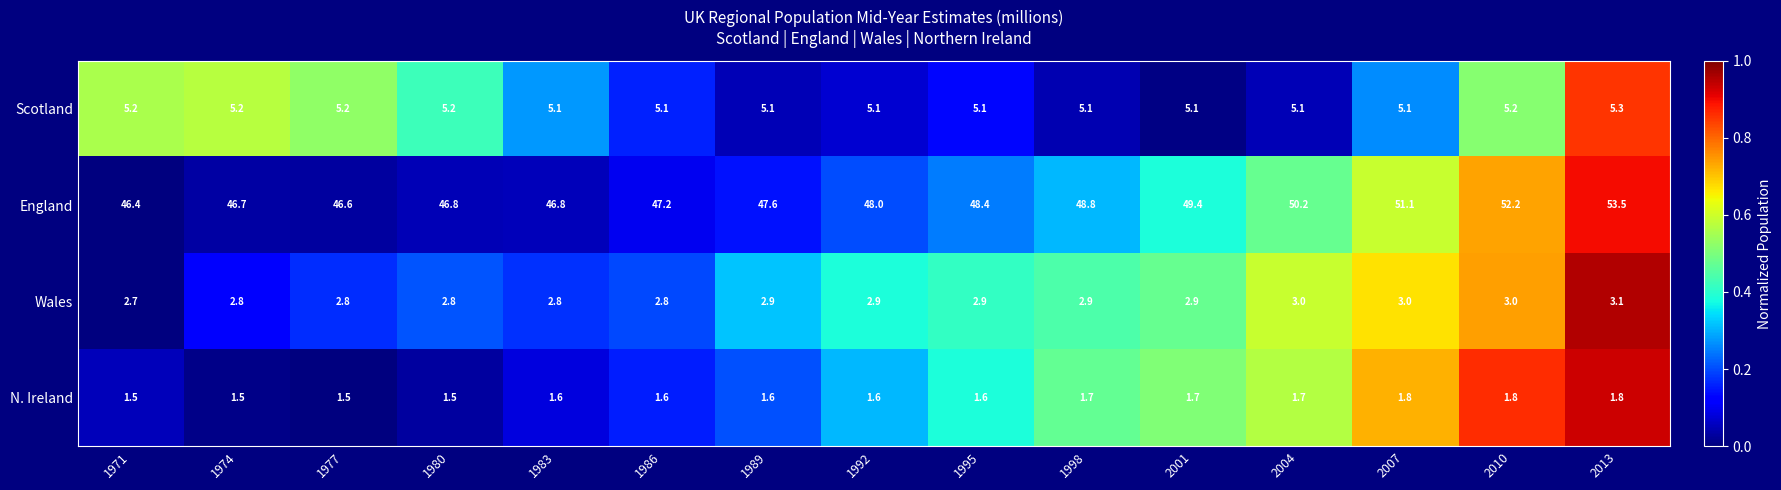

True or false: Wales has a value of 2.8 at 1974.

True